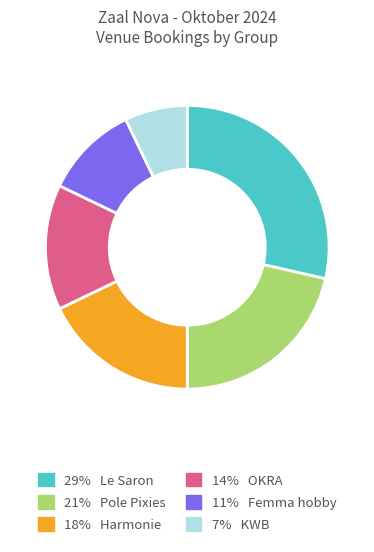

Does any single category account for the majority?

No